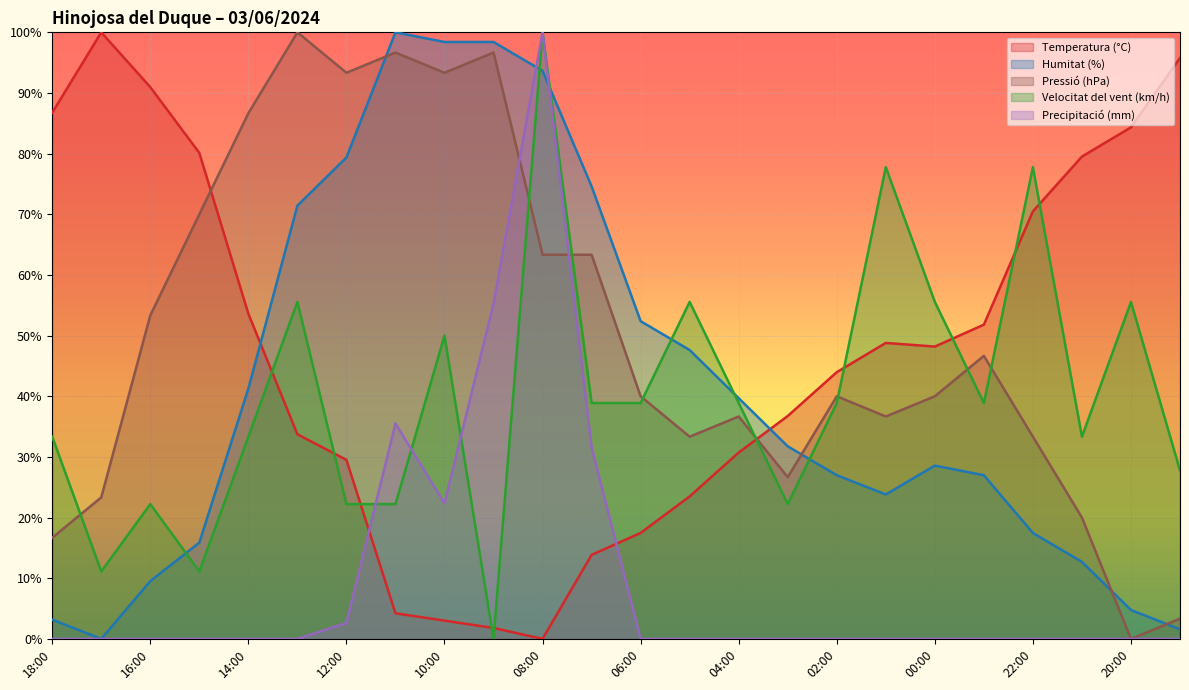

What are all the series names shown in the legend?

Temperatura (°C), Humitat (%), Pressió (hPa), Velocitat del vent (km/h), Precipitació (mm)